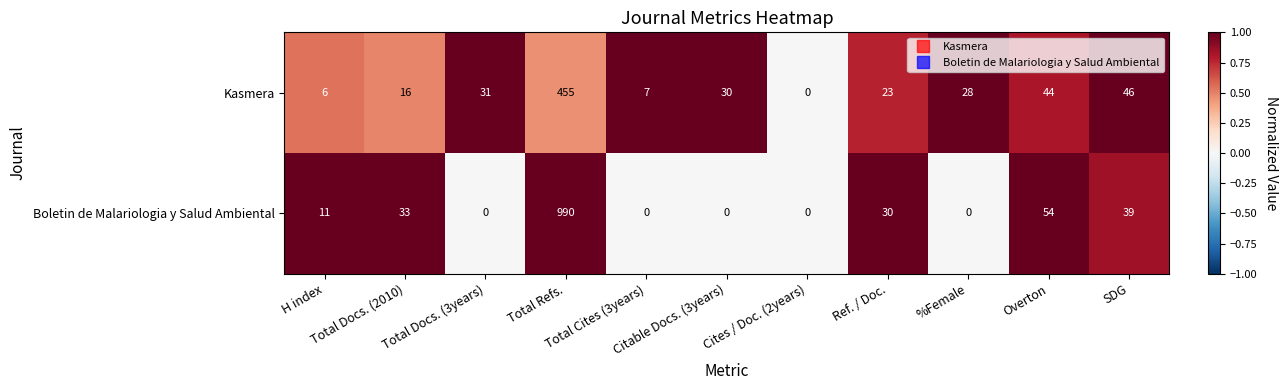

Which series has the largest total across all categories?

Boletin de Malariologia y Salud Ambiental